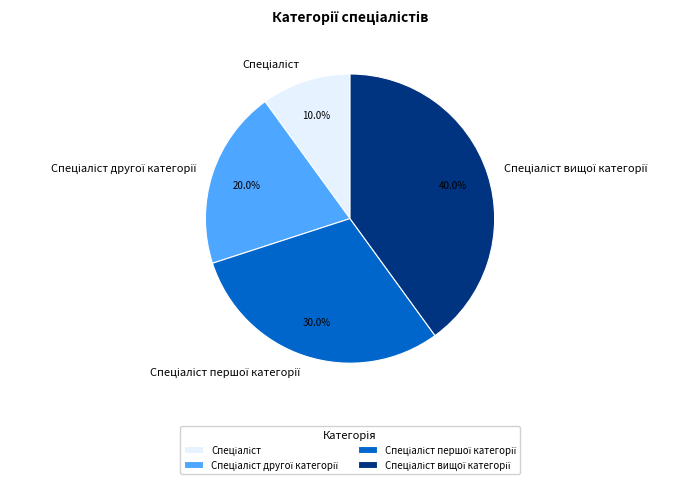

Is there any slice that represents more than half of the pie?

No